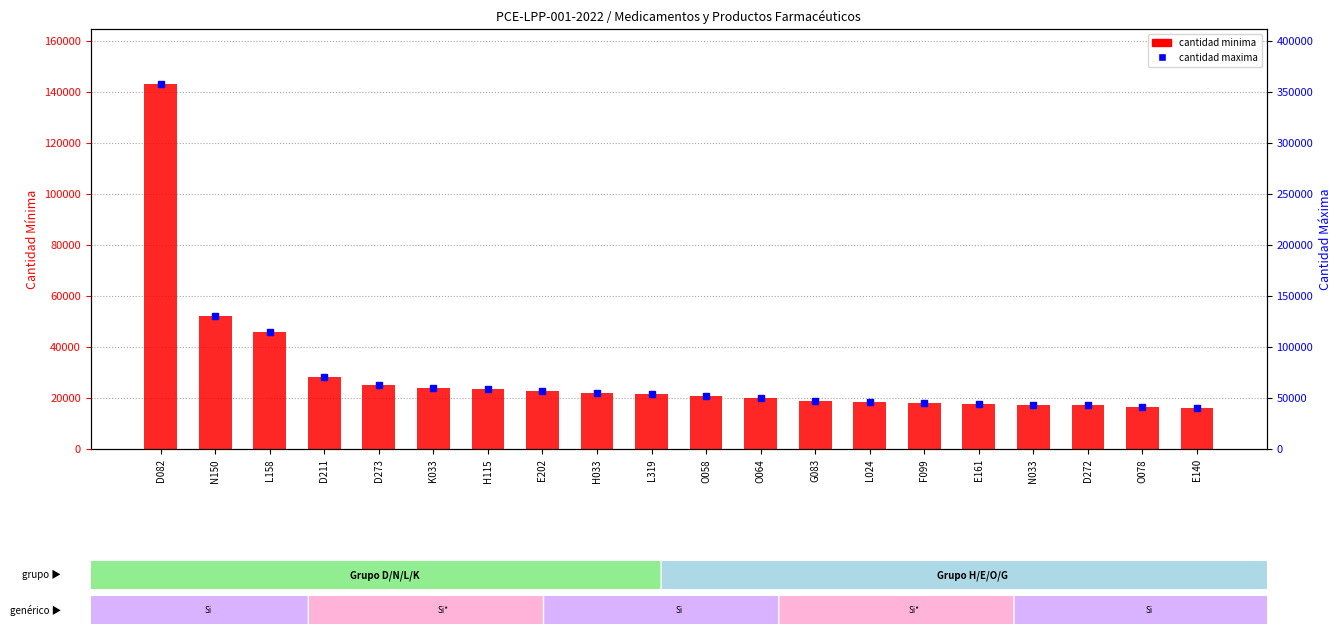

What is the total value across all series at O058?

72100